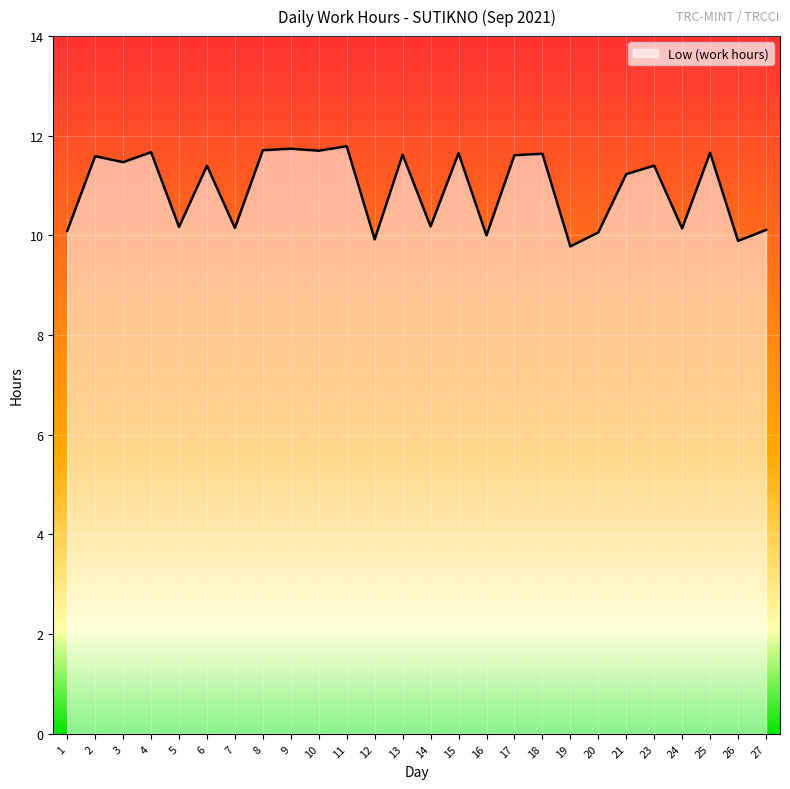

At which category does the data reach its first local peak?

2